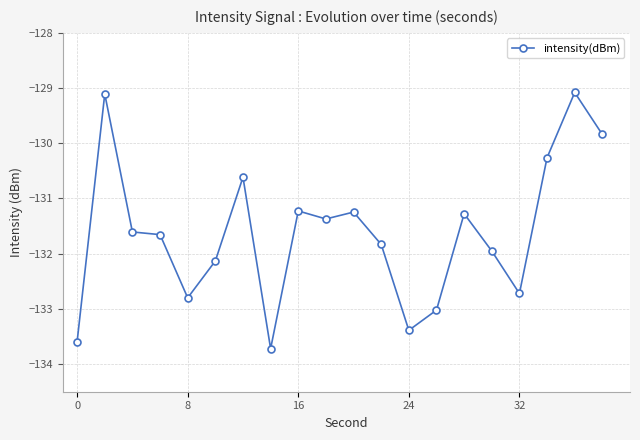

What is the difference between the second highest and minimum values?

4.6